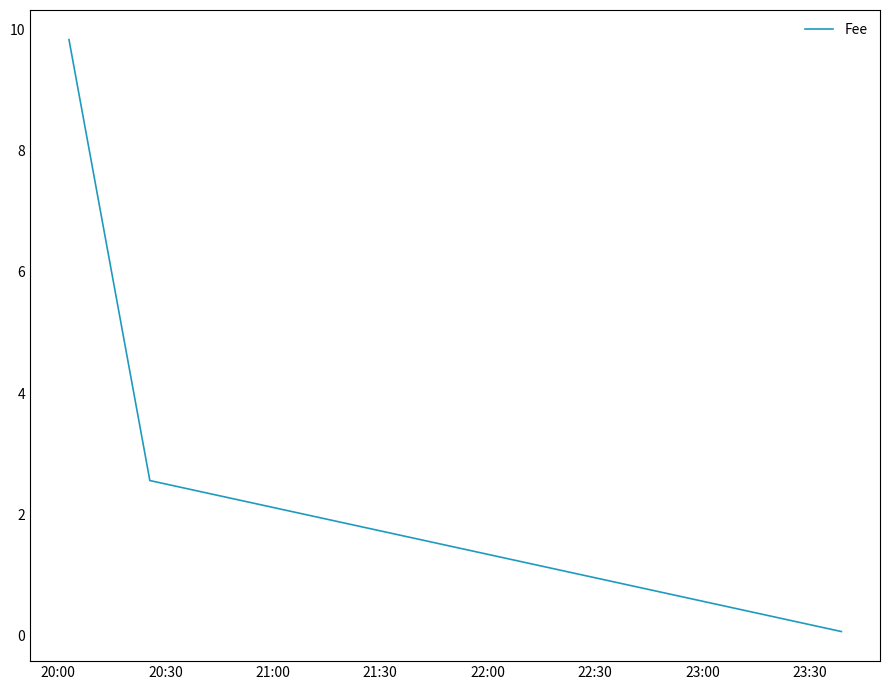

What is the difference between the maximum and second lowest values?

7.3